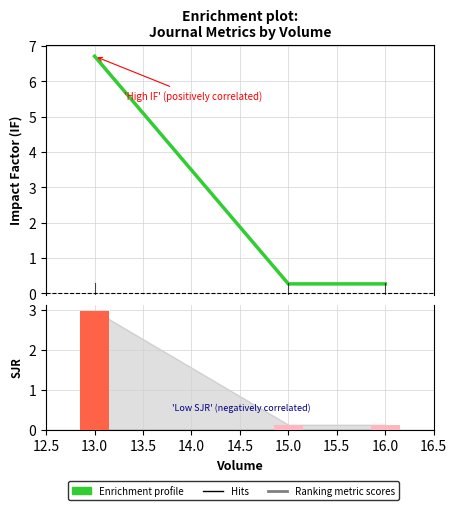

Is the value of Enrichment profile (IF) at 15.0 greater than the value of Ranking metric scores (SJR) at 16.0?

Yes